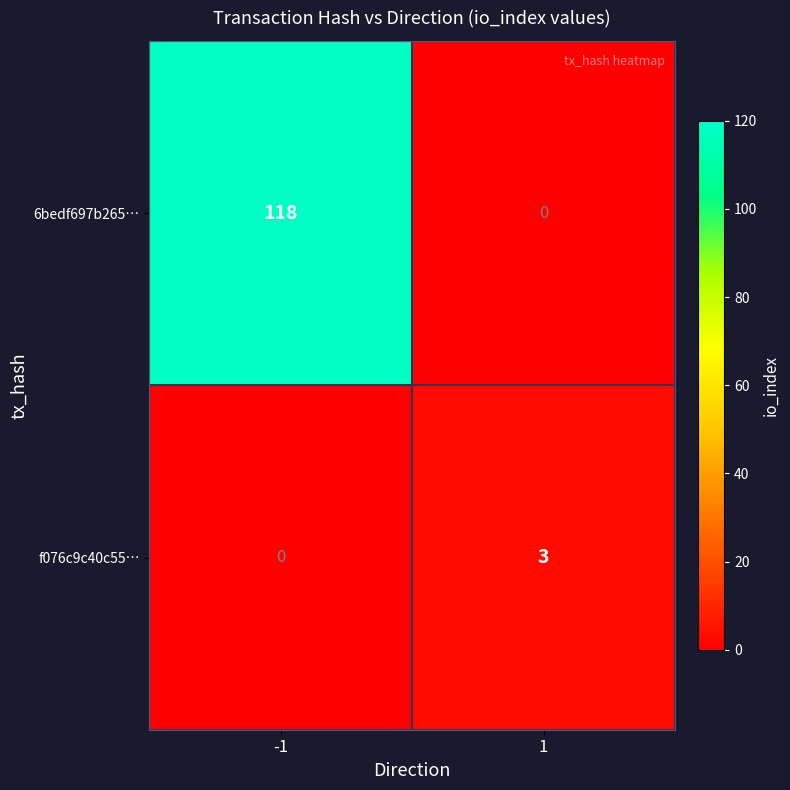

Is the value of 6bedf697b265… at -1 greater than the value of f076c9c40c55… at -1?

Yes